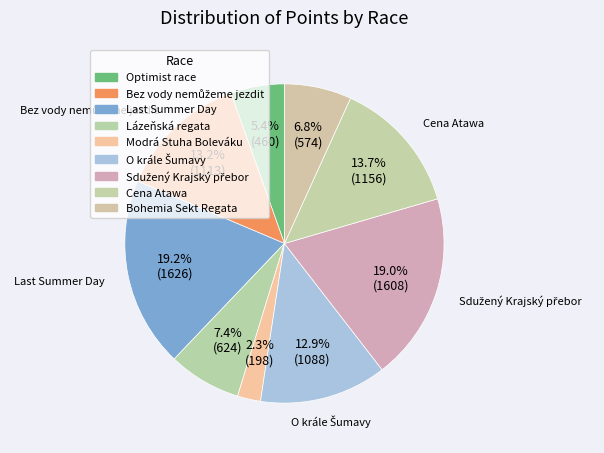

How many slices are in this pie chart?

9